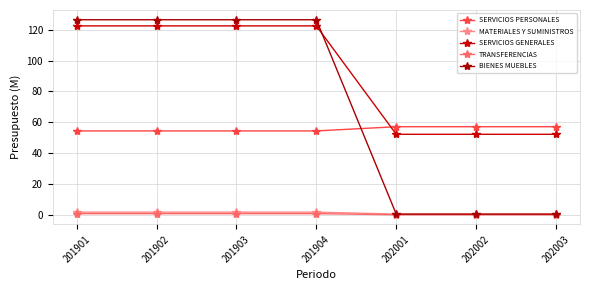

True or false: SERVICIOS GENERALES and TRANSFERENCIAS cross at least once.

False